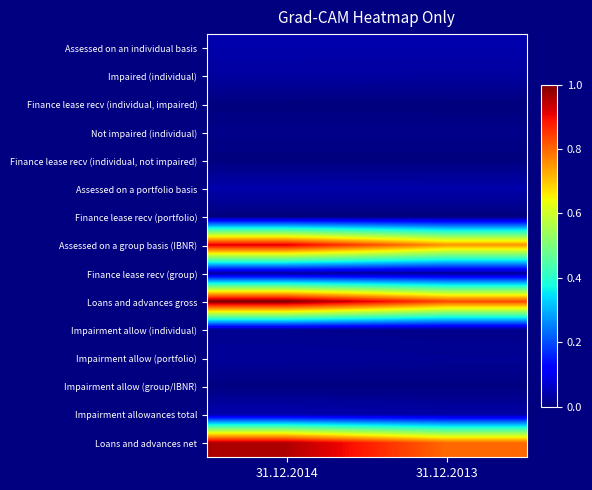

What is the spread (max minus min) of values at 31.12.2013?

0.8